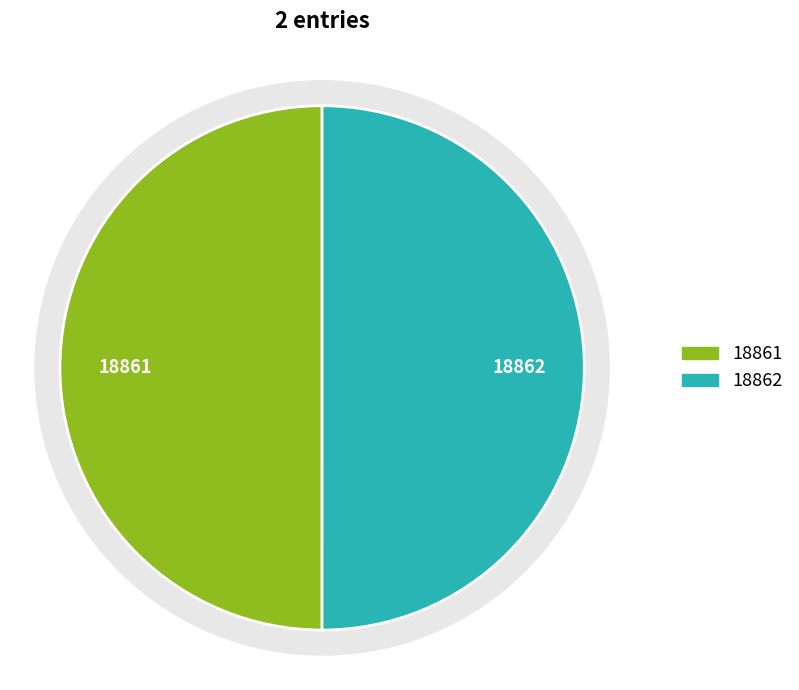

Approximately how many times larger is the value at 2011-07-14 16:45:29 UTC compared to 2011-07-14 16:44:26 UTC?

1.0